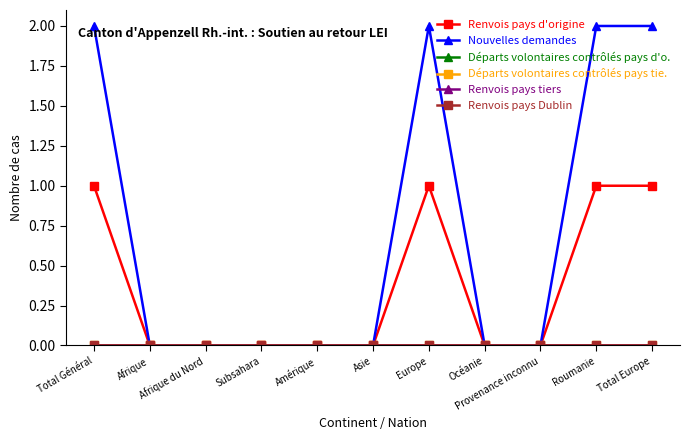

What is the label of the 9th point from the right?

Afrique du Nord